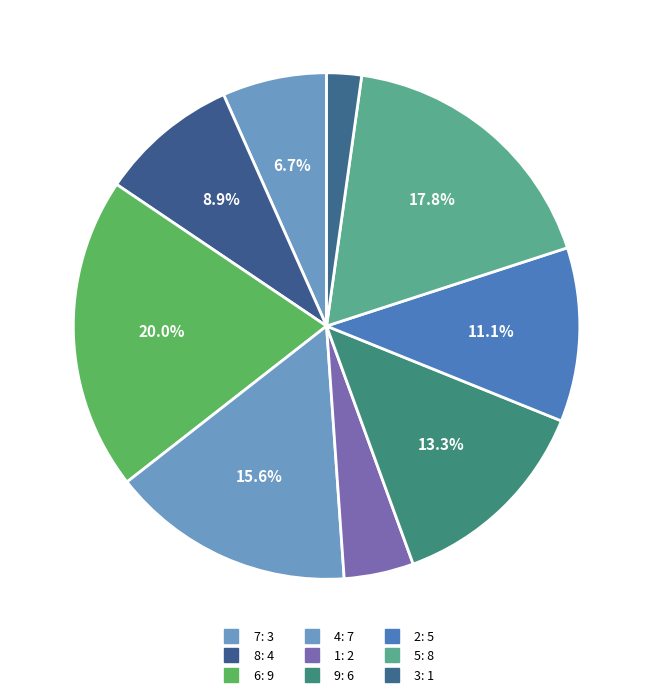

Which slice is the largest?

6